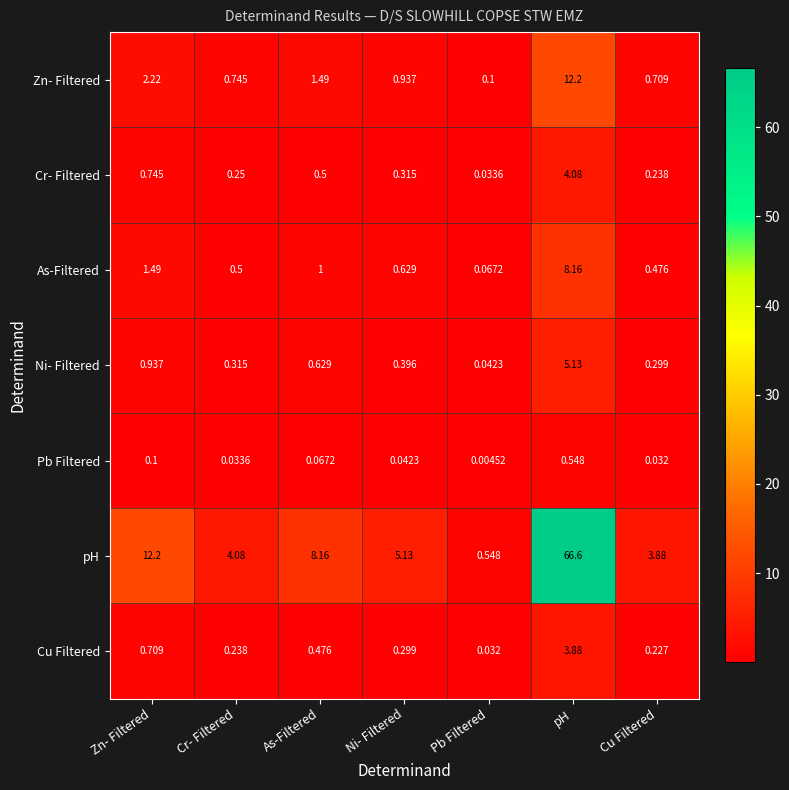

Which series changed the most between Zn- Filtered and pH?

pH